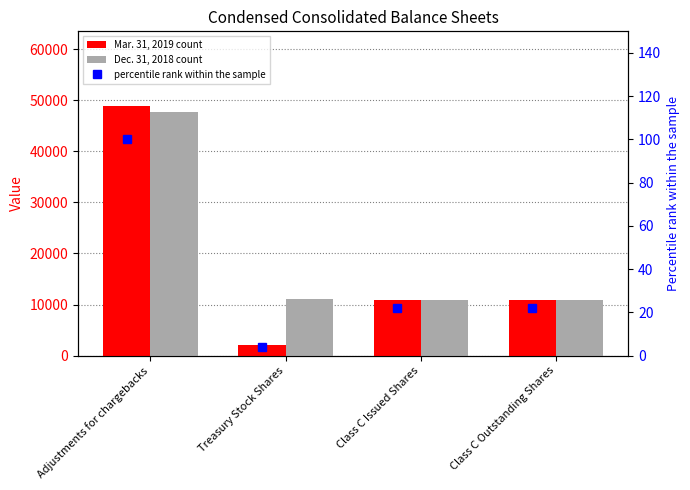

Rank the series by their maximum value, from highest to lowest.

Mar. 31, 2019, Dec. 31, 2018, percentile rank (Mar. 31, 2019)